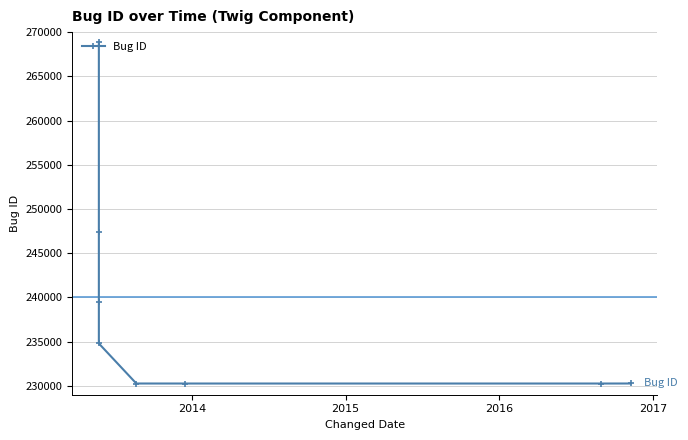

What is the difference between the maximum and second lowest values?

38624